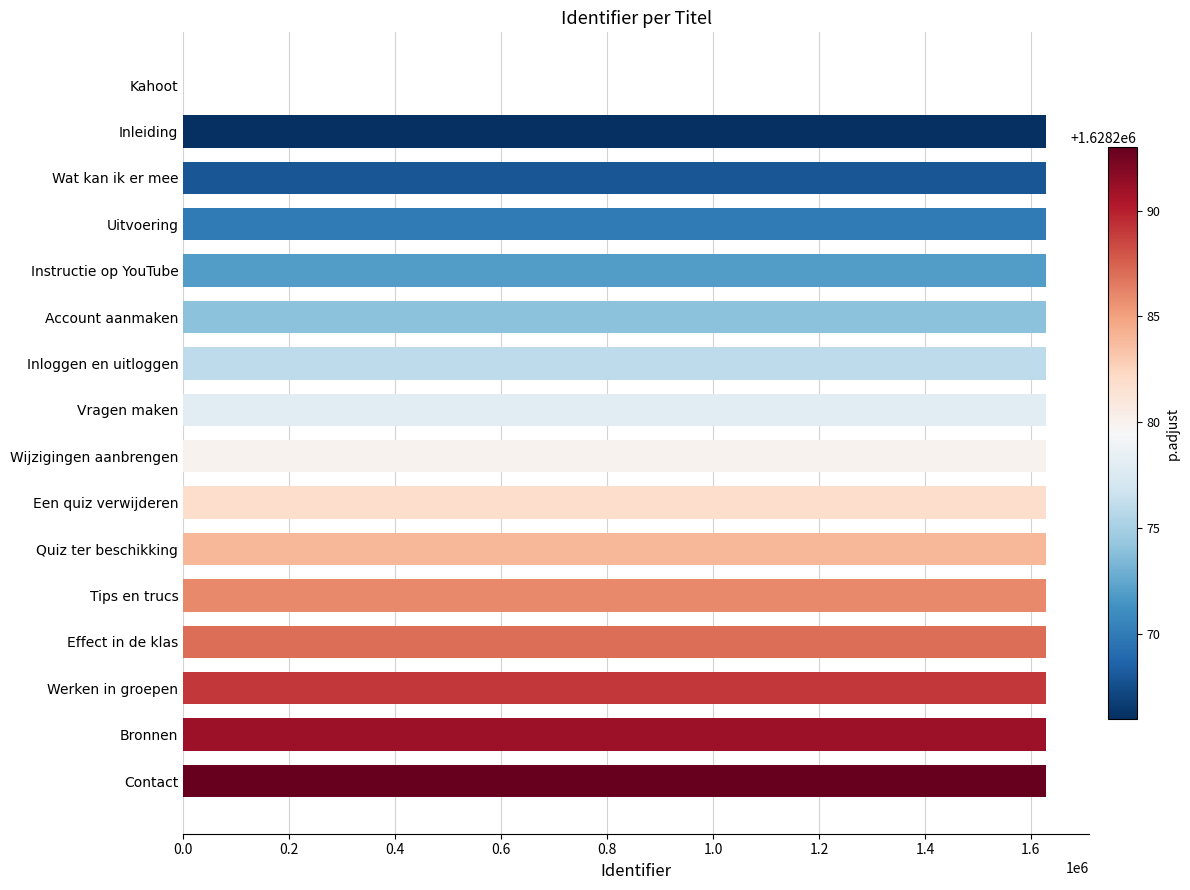

True or false: the data shows 1628270 at Uitvoering.

True